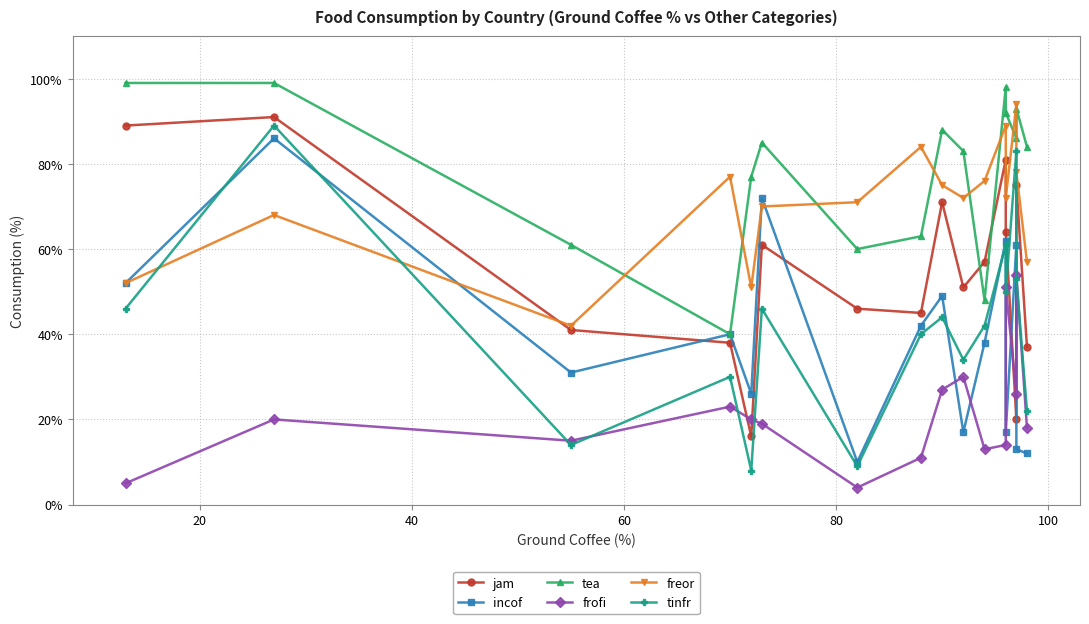

What is the difference between the maximum and minimum values in the tea series?

59